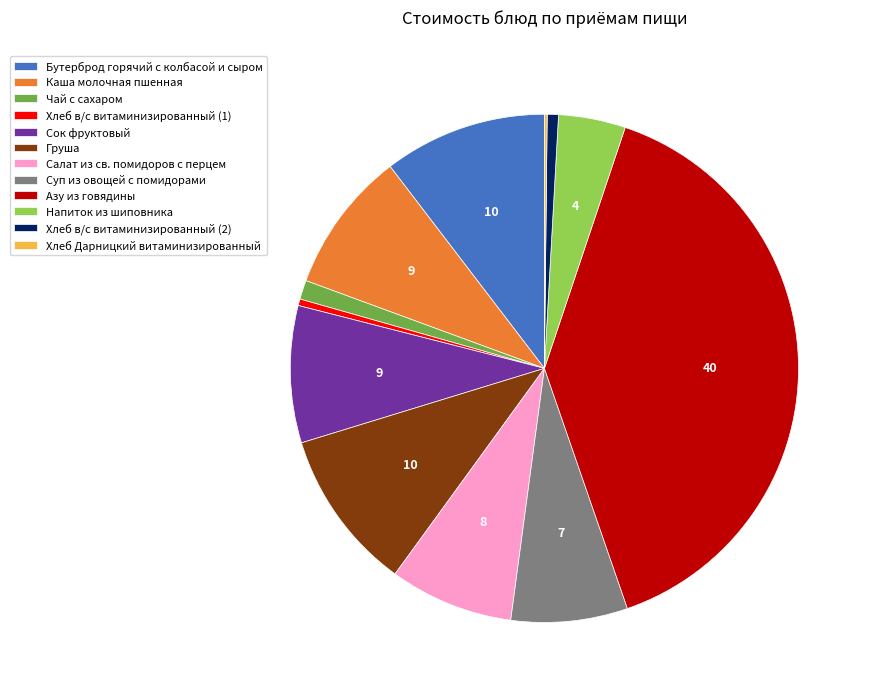

Combined, do Салат из св. помидоров с перцем and Сок фруктовый account for over 50%?

No